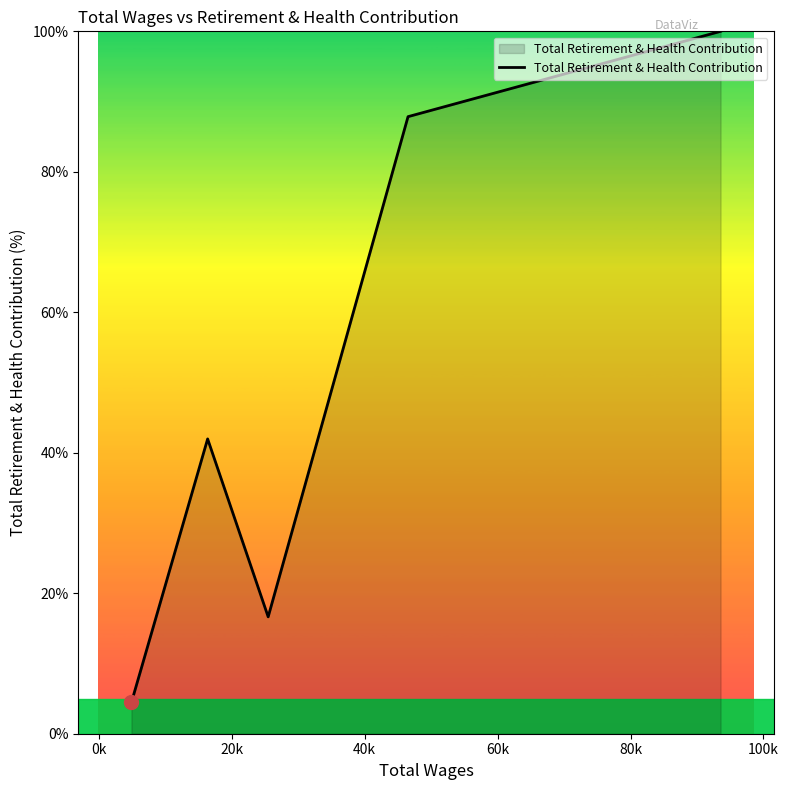

What is the greatest value displayed?

100.0